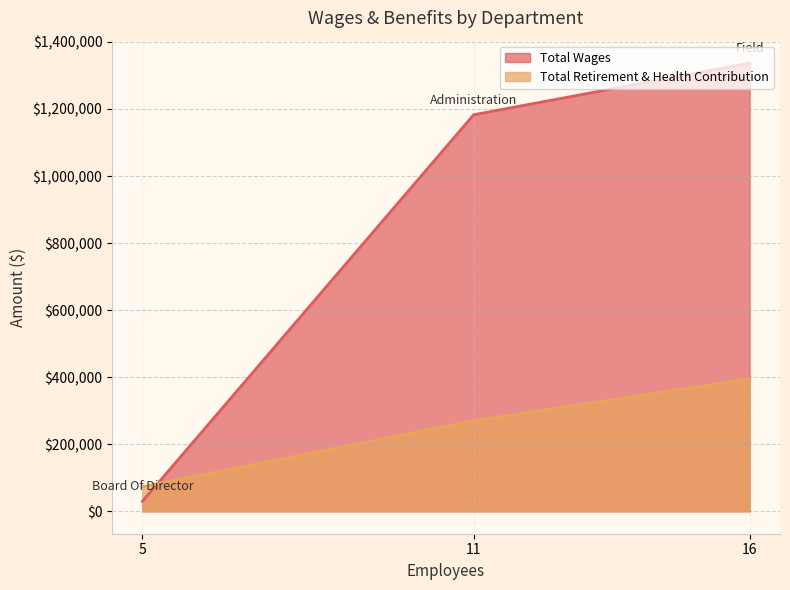

Rank the series by their maximum value, from highest to lowest.

Total Wages, Total Retirement & Health Contribution